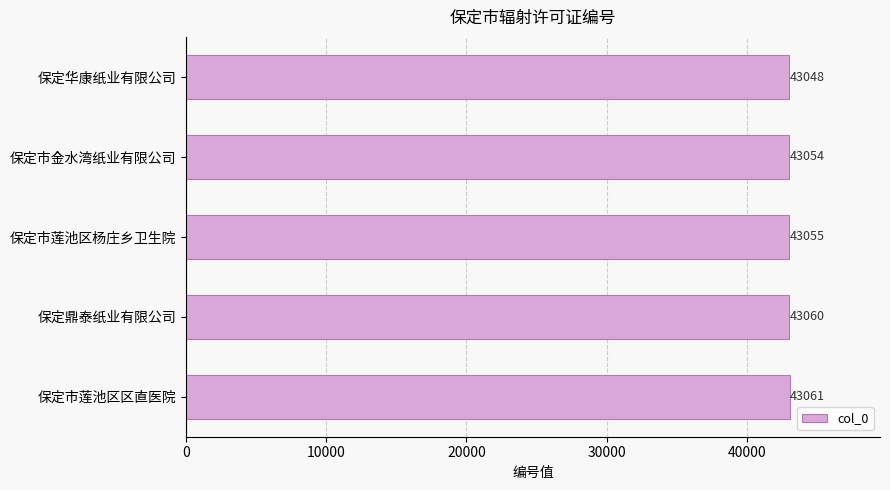

Between 保定市莲池区区直医院 and 保定市金水湾纸业有限公司, which is larger?

保定市莲池区区直医院